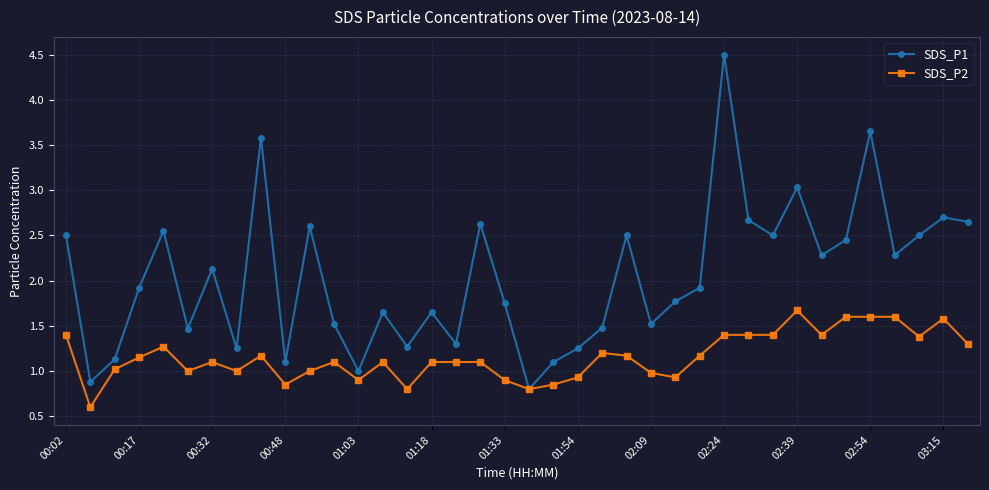

Which series has the largest range (max minus min)?

SDS_P1